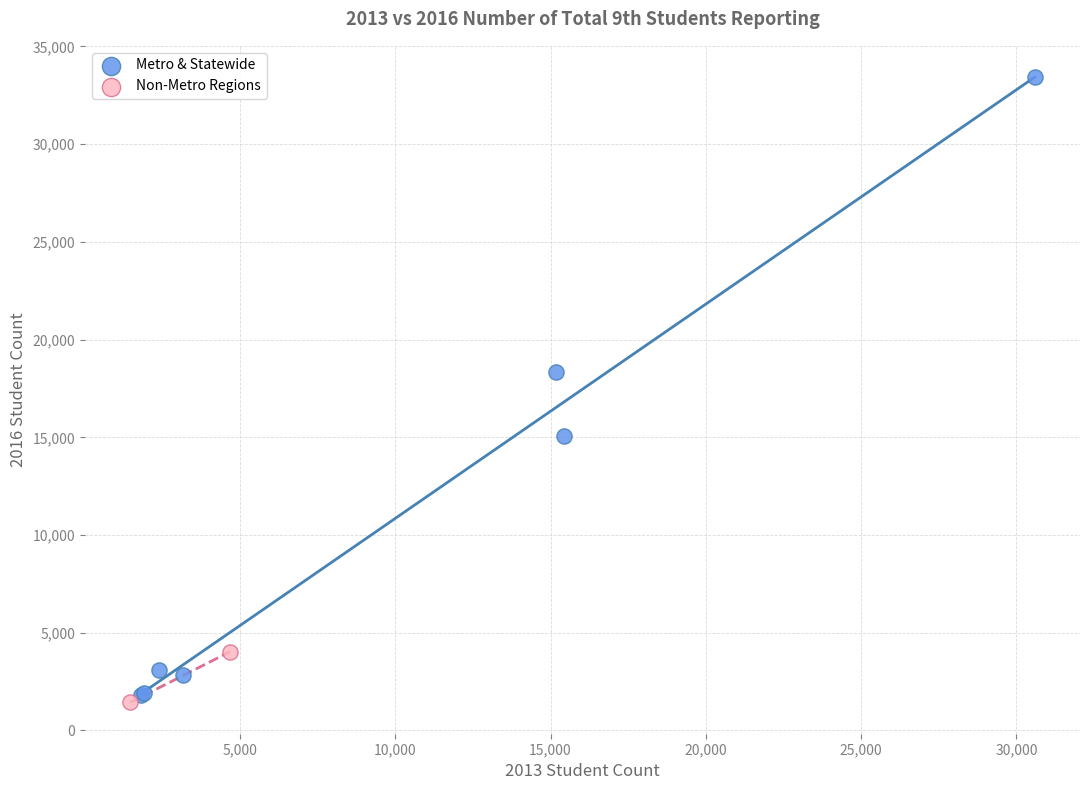

Which series has the widest spread of Y values?

Metro & Statewide